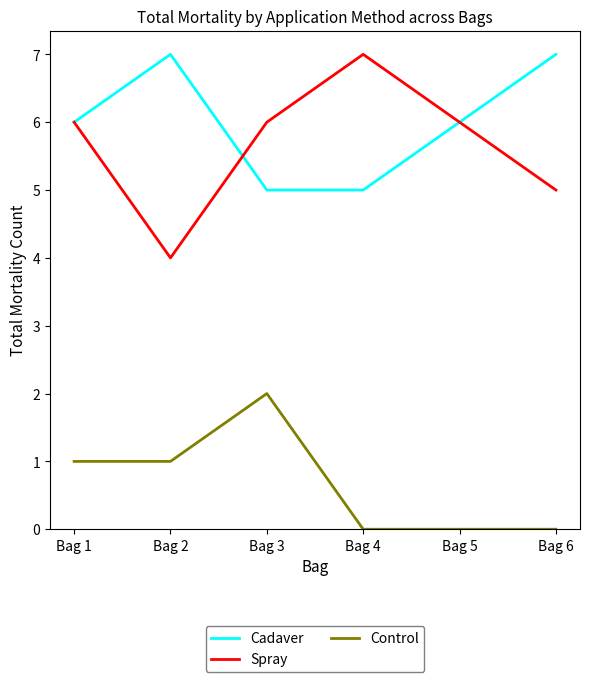

At which label does Control reach its peak?

Bag 3